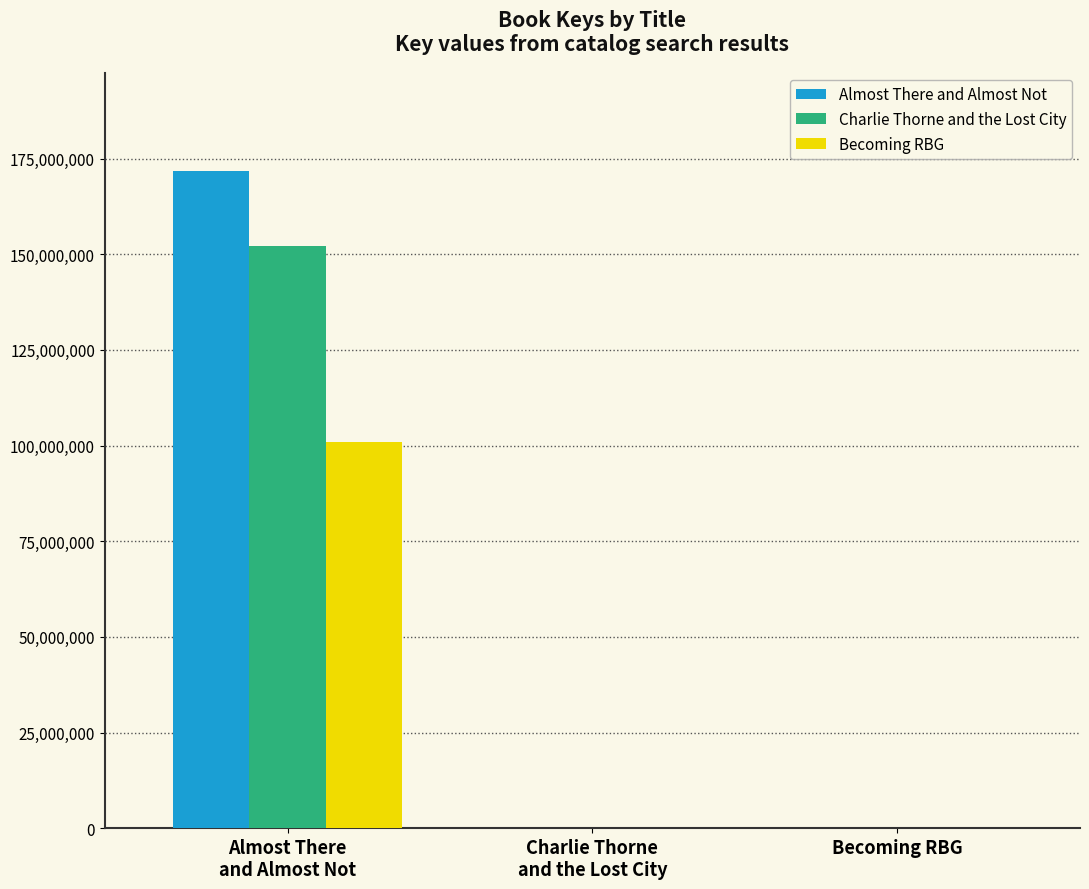

The value of Almost There and Almost Not at Becoming RBG is 0. True or false?

True